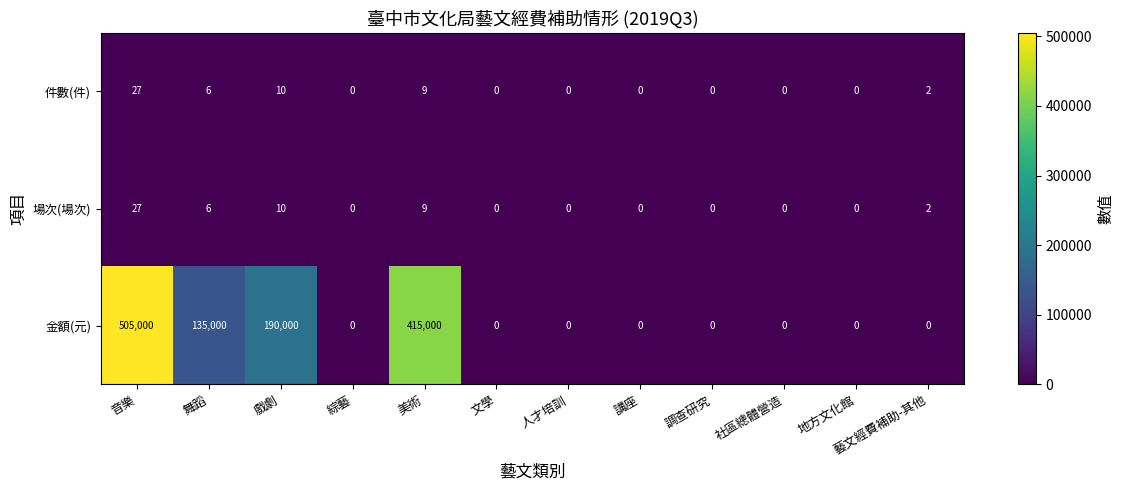

Which series has the largest total across all categories?

金額(元)